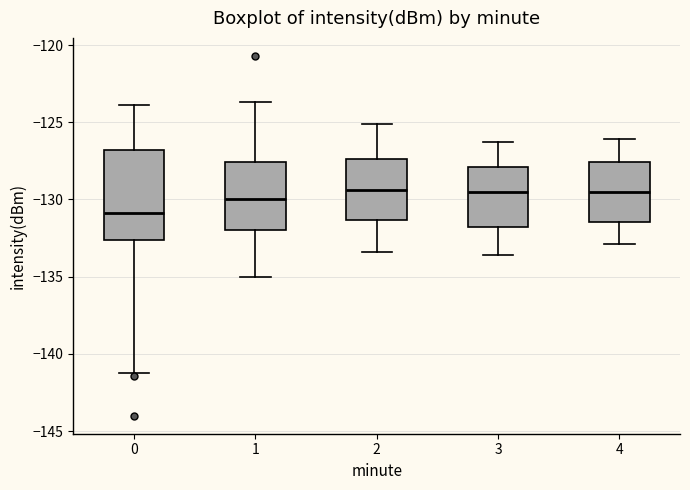

Which box is the tallest, from its lower edge to its upper edge?

0